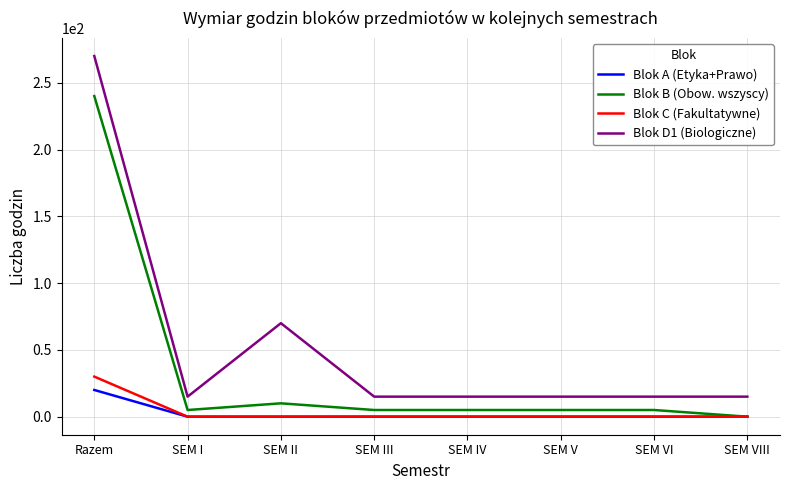

At which category is the sum across all series the highest?

Razem